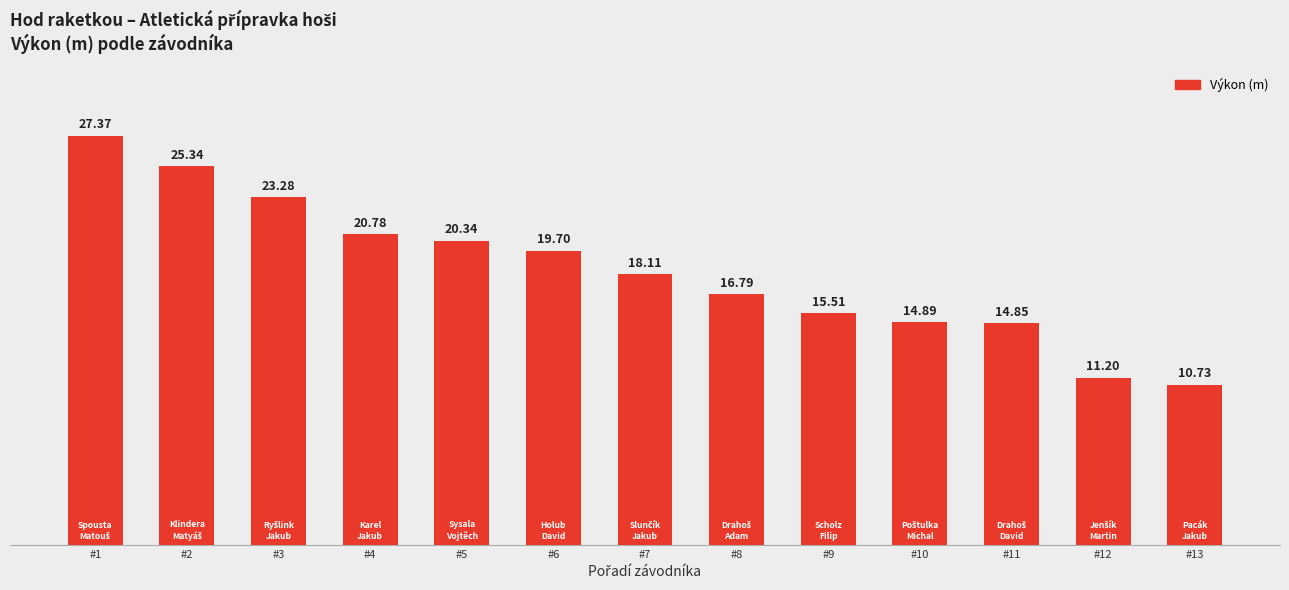

What is the change in value from #5 to #7?

-2.2